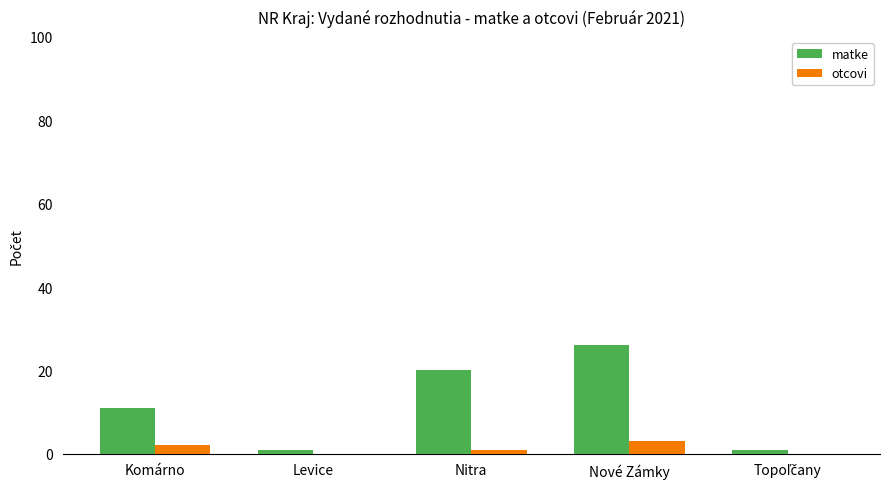

Read the otcovi value at Nové Zámky.

3